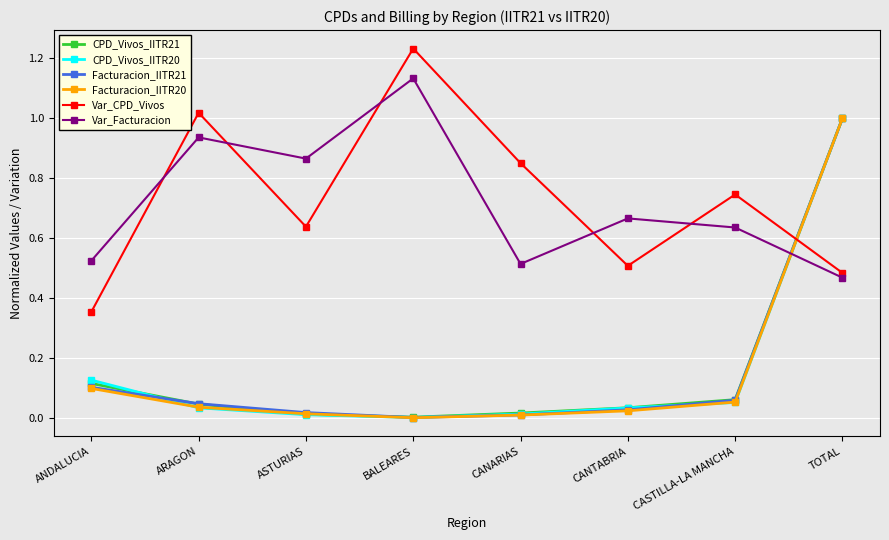

Which series has the widest spread of values?

Facturacion_IITR20